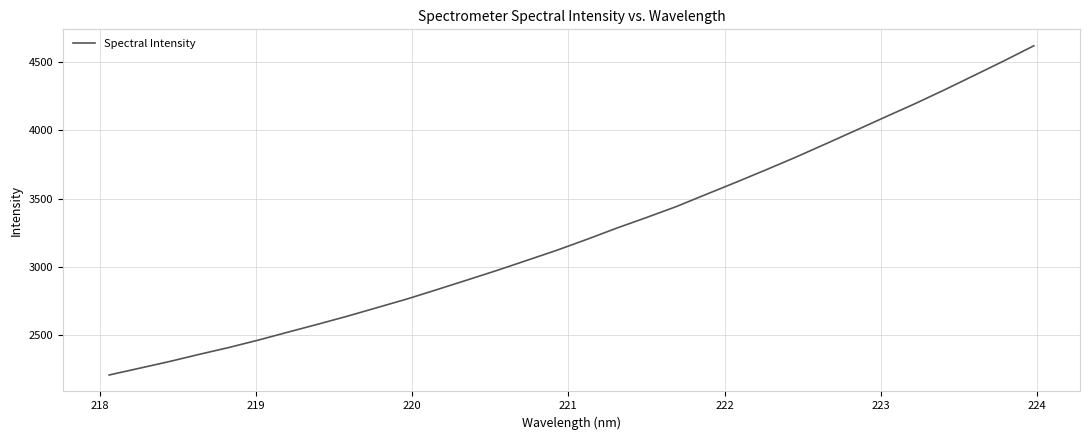

What is the difference between the maximum and minimum values?

2407.0